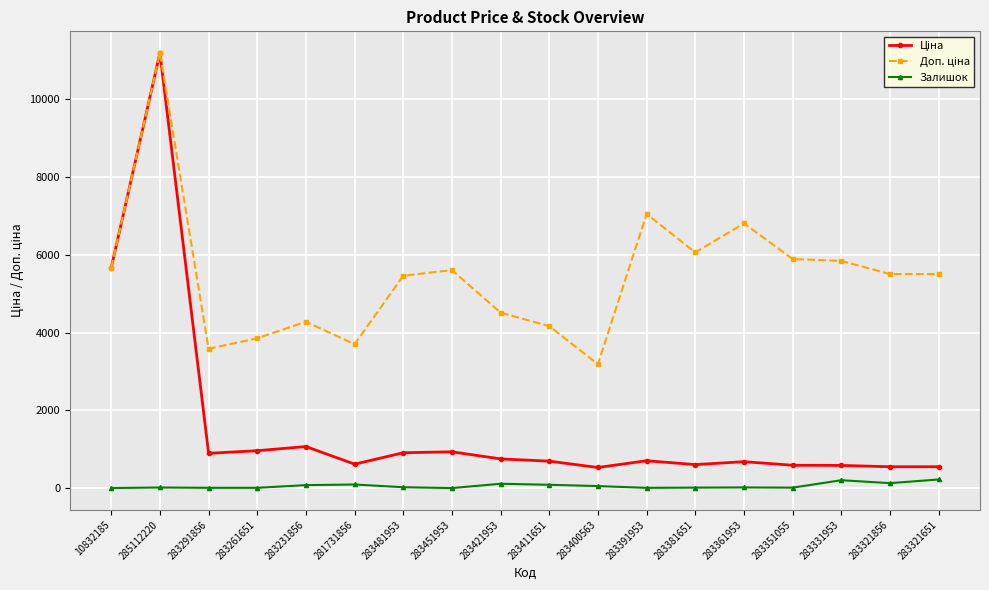

At which category is the sum across all series the highest?

285112220